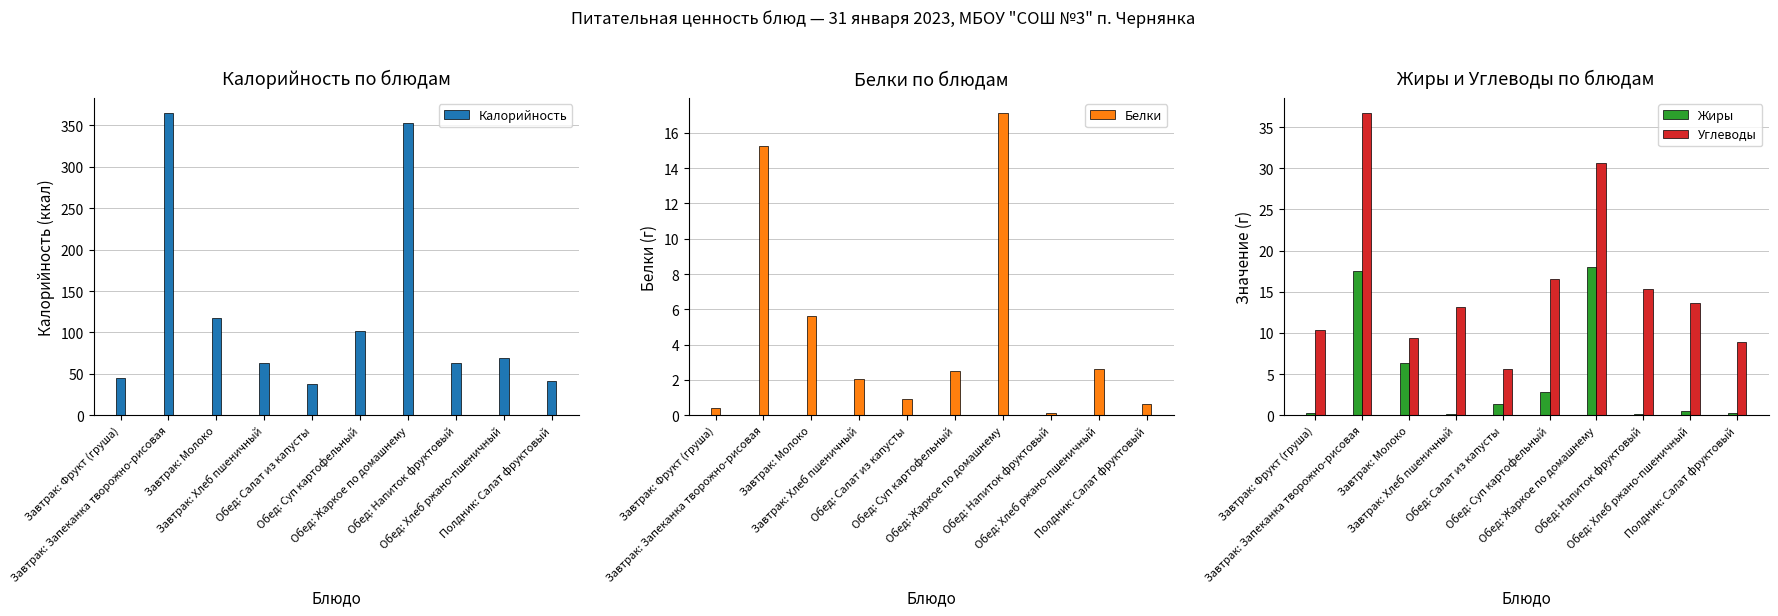

What is the difference between the highest and lowest values at Обед: Суп картофельный?

99.8